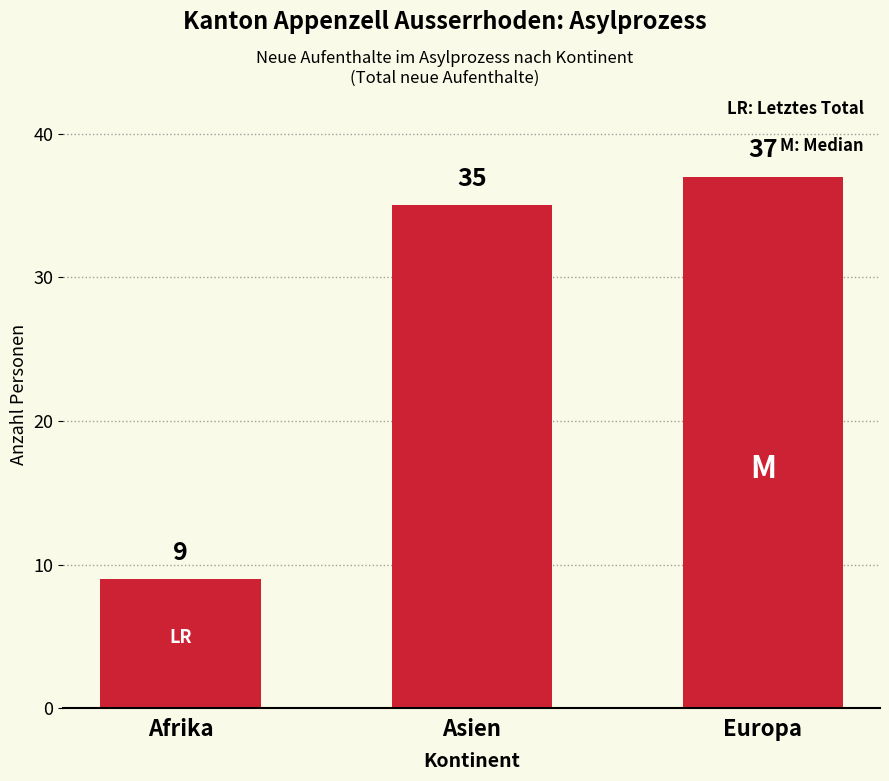

What is the change in value from Afrika to Europa?

+28